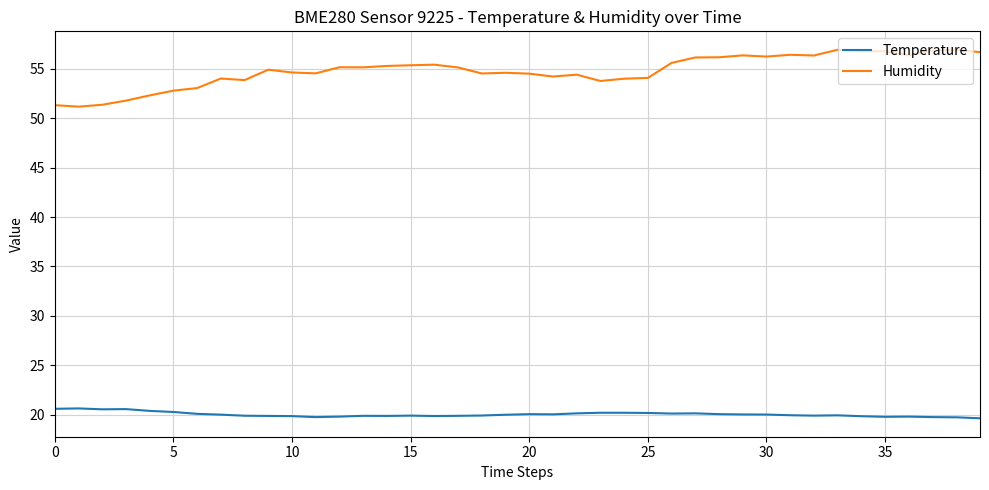

Rank the series by their maximum value, from lowest to highest.

Temperature, Humidity